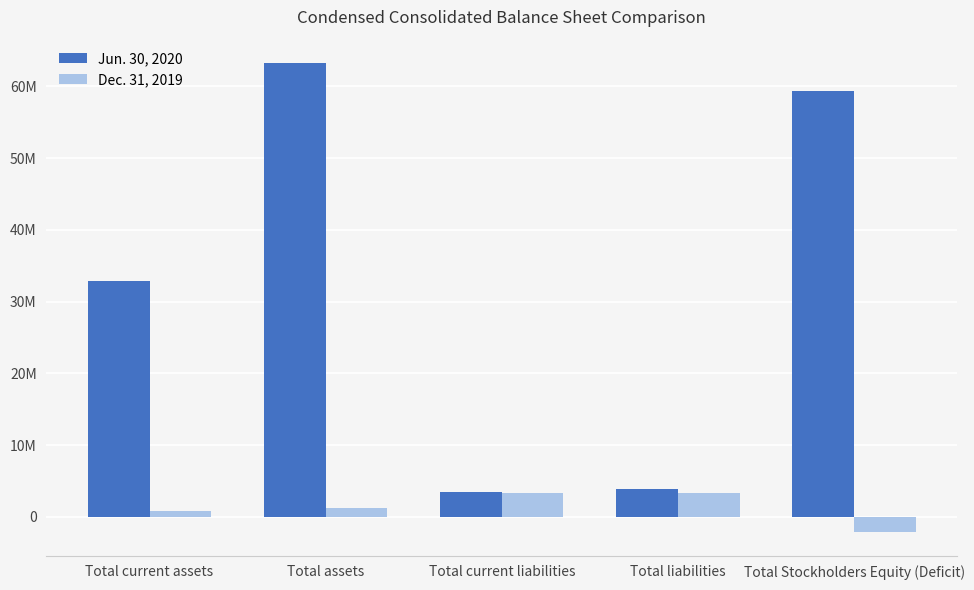

What is the greatest value displayed?

63255962